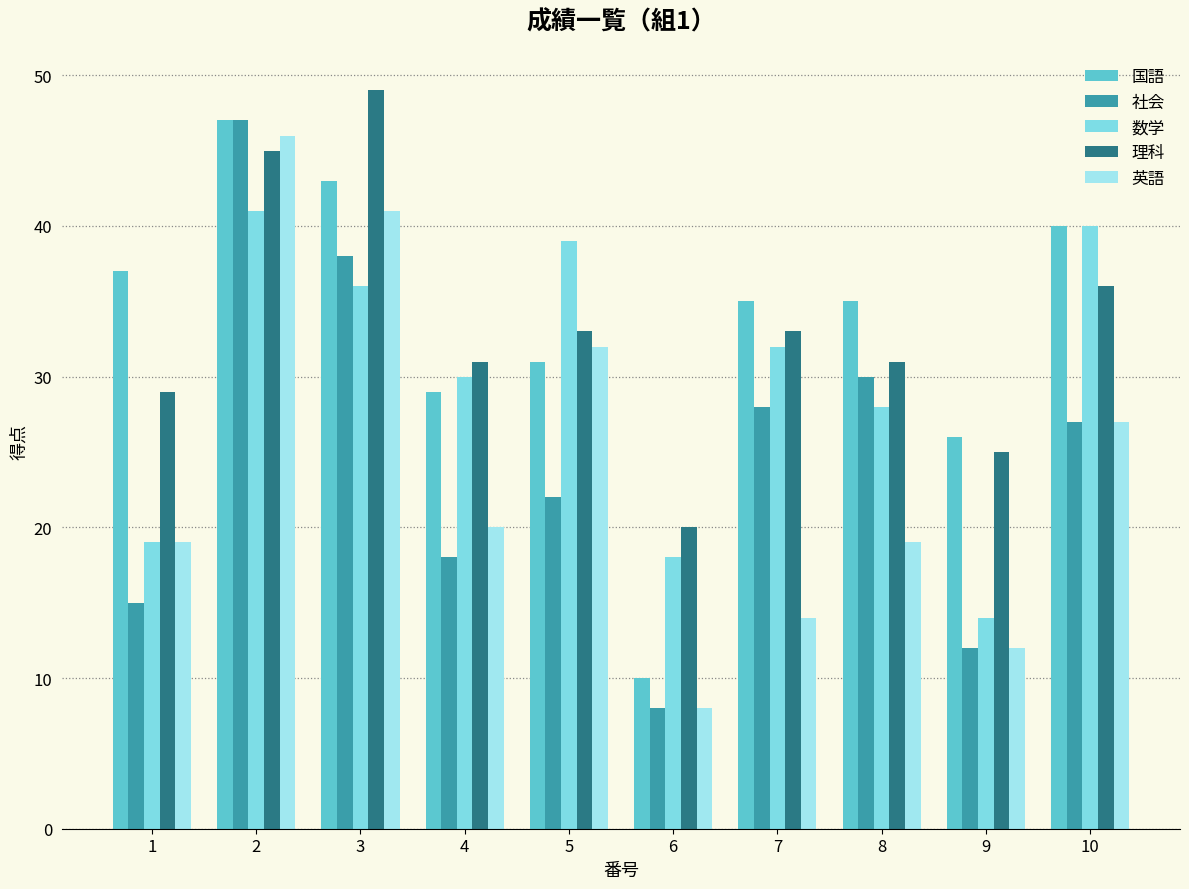

Rank the series by their maximum value, from lowest to highest.

数学, 英語, 国語, 社会, 理科